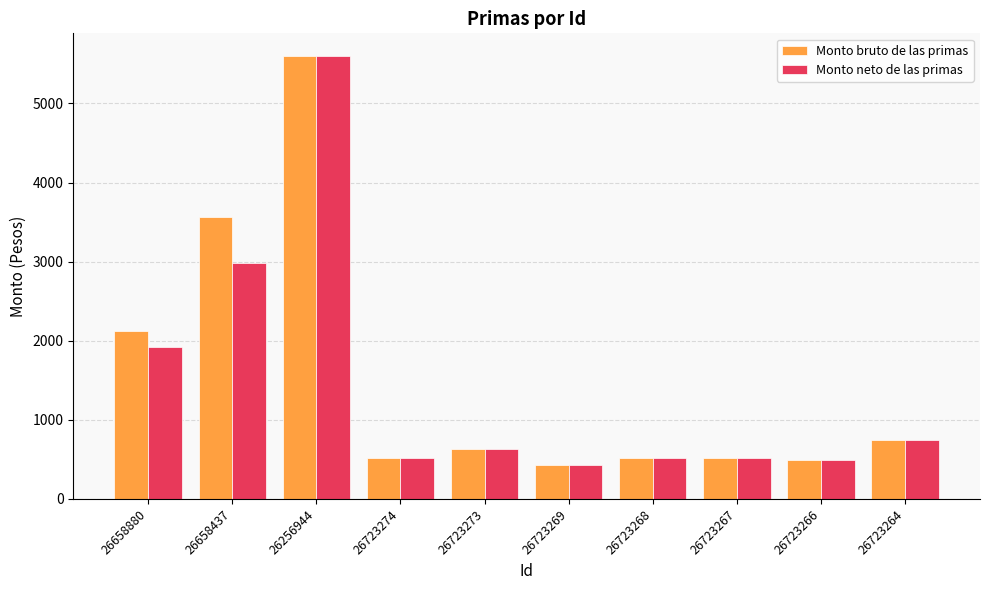

What is the sum of the Monto neto de las primas values at 26723269 and 26723267?

949.5